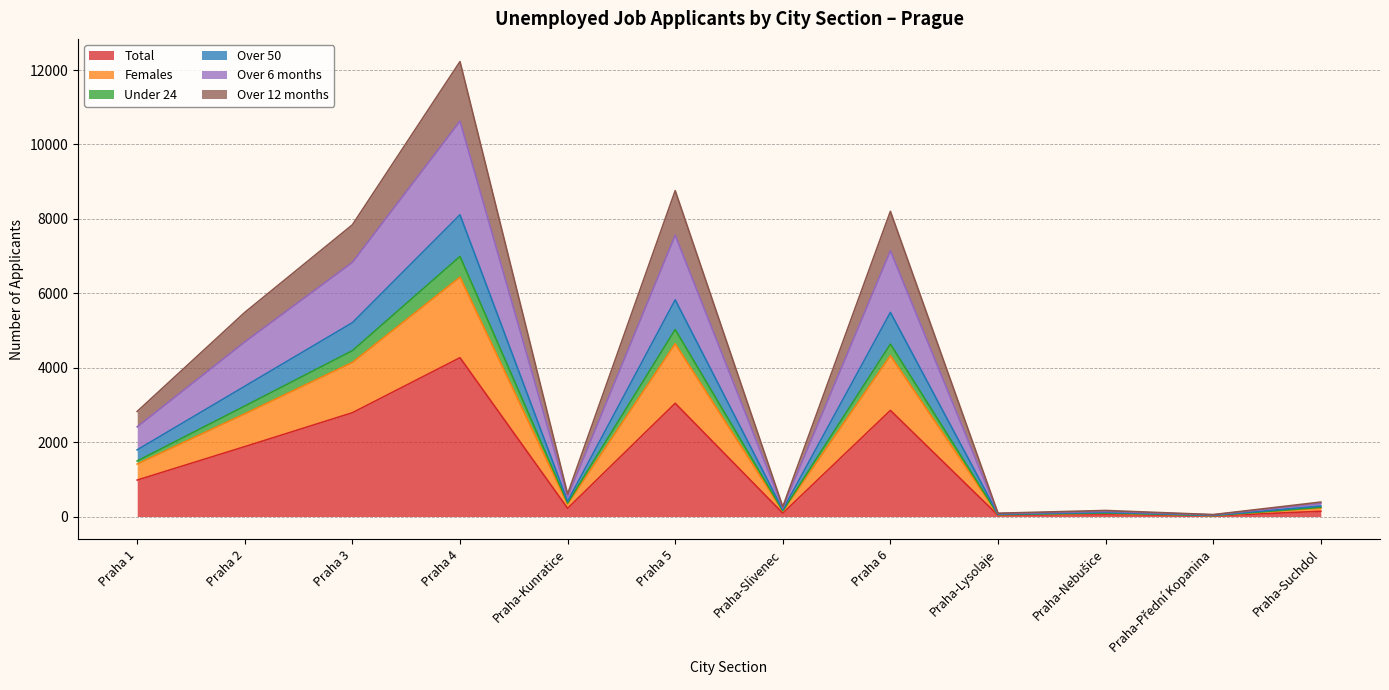

True or false: Over 50 and Over 12 months intersect in this chart.

False